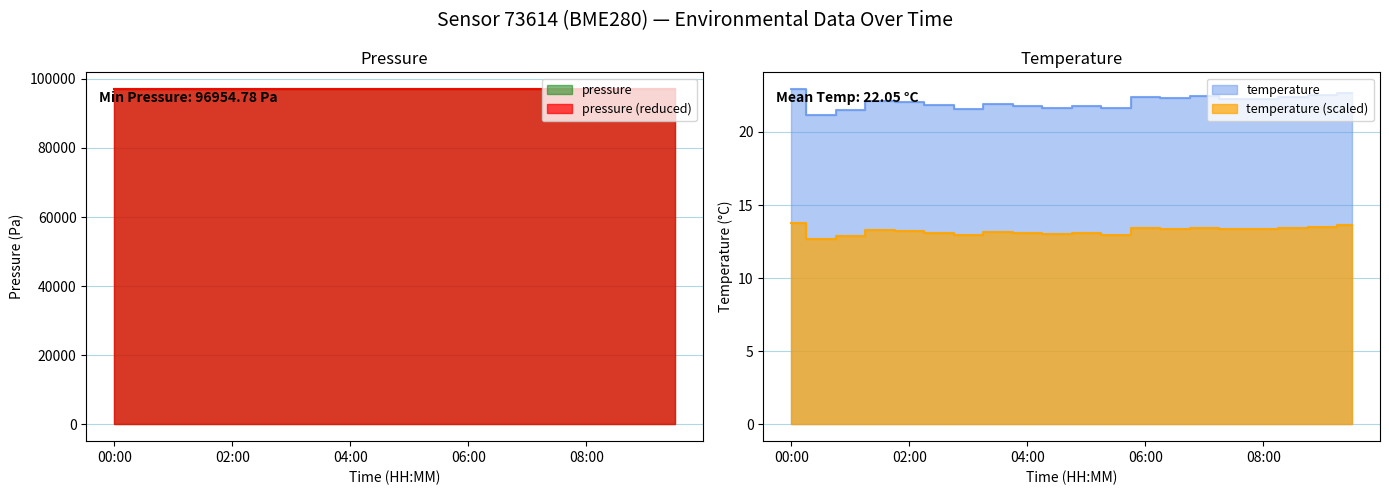

Reading left to right, transcribe all the data shown in this chart.

pressure: 96995.2	97005.0	96978.9	96954.8	96963.0	96971.5	96965.6	96960.3	96957.4	96966.3	96974.4	96978.1	96979.1	96974.4	96961.9	96961.4	96968.0	96970.7	96963.6	96955.4
temperature: 22.9	21.1	21.5	22.1	22.1	21.9	21.6	21.9	21.8	21.6	21.8	21.6	22.4	22.3	22.4	22.3	22.2	22.4	22.5	22.7